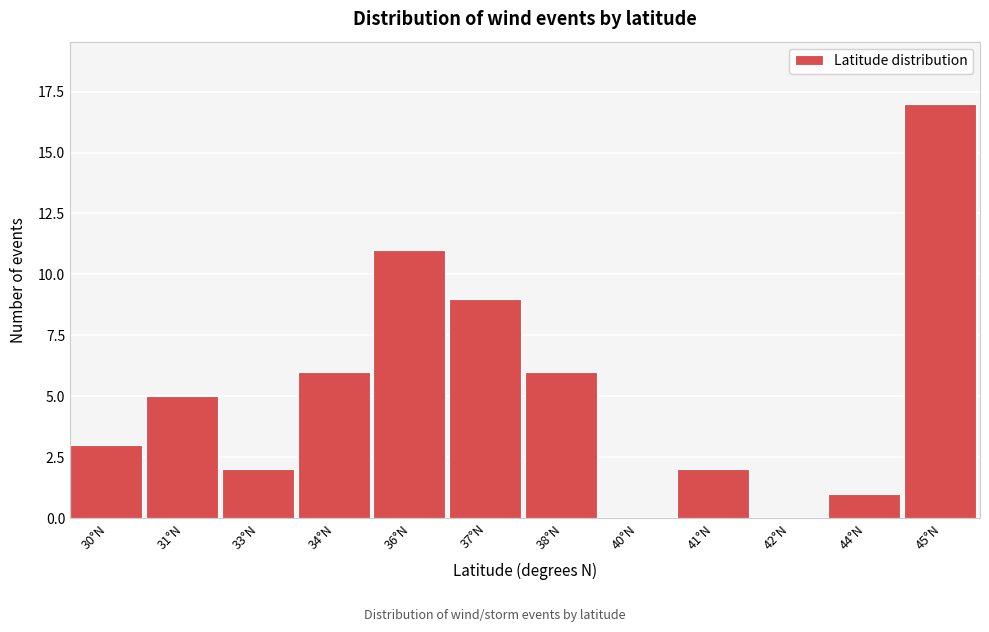

Reading left to right, what are all the values shown in this chart?

30°N=3	31°N=5	33°N=2	34°N=6	36°N=11	37°N=9	38°N=6	40°N=0	41°N=2	42°N=0	44°N=1	45°N=17